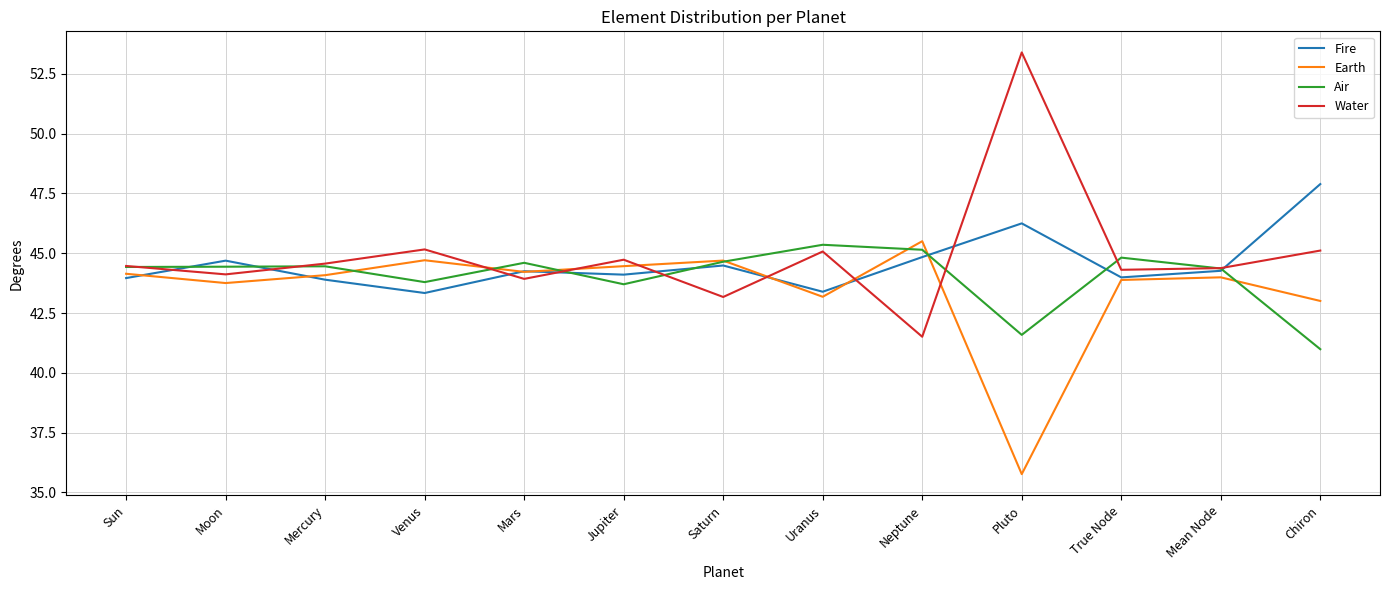

Which category has the highest value across all series?

Pluto